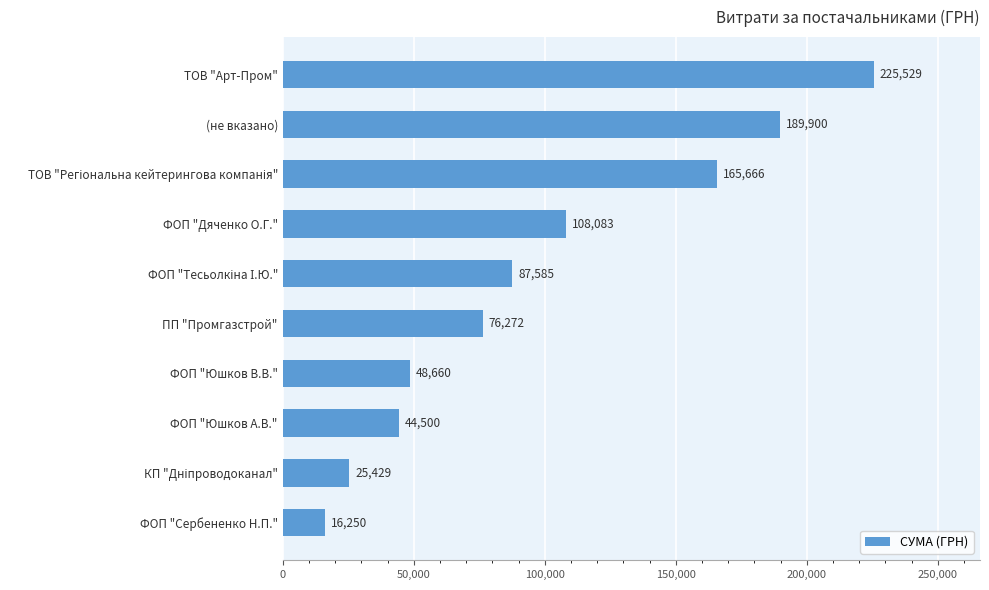

The value at ФОП "Дяченко О.Г." is 108083.3. True or false?

True